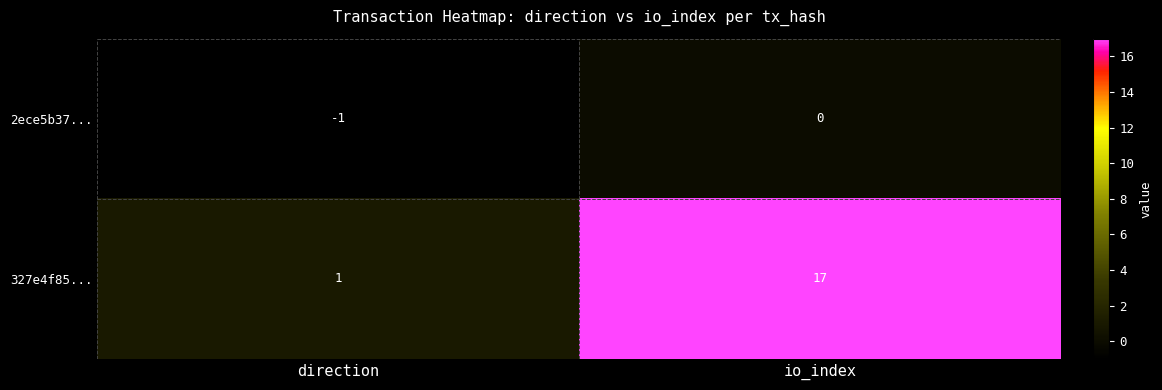

Rank the categories by 327e4f85... value from lowest to highest.

direction, io_index